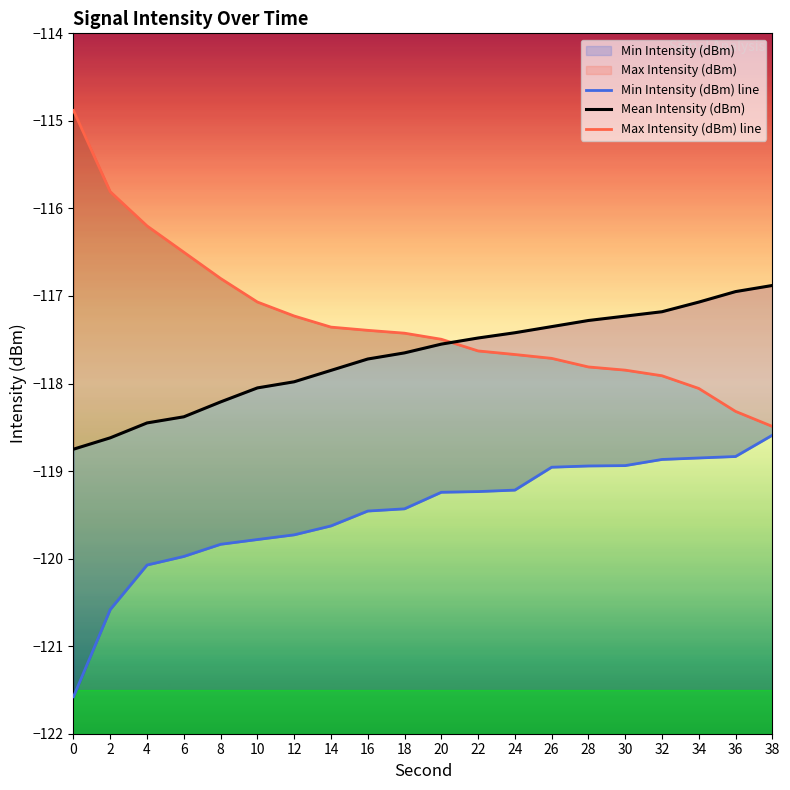

What is the difference between the highest and lowest values at 22?

1.8